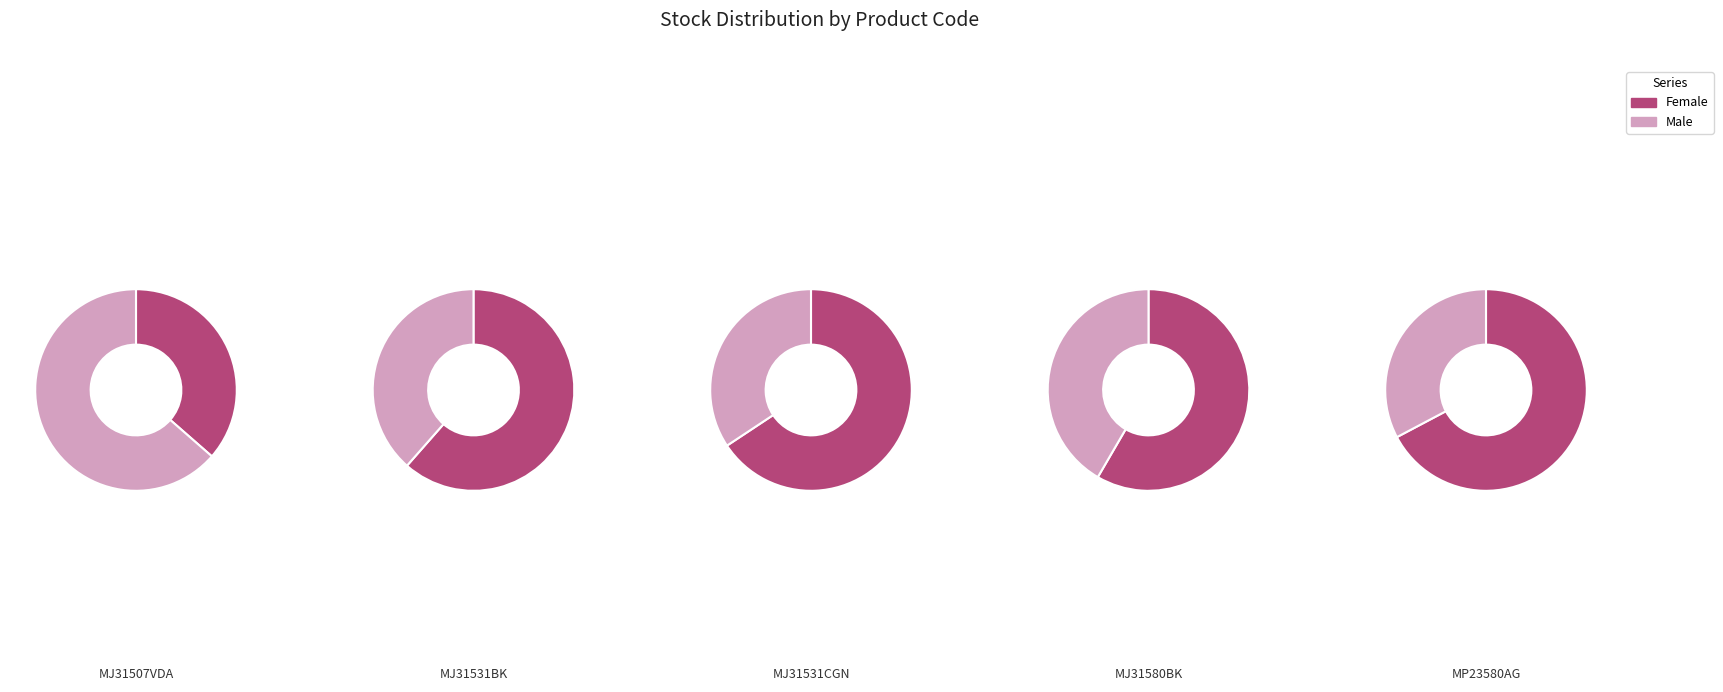

Is it true that MJ31507VDA is 20% of the pie?

True